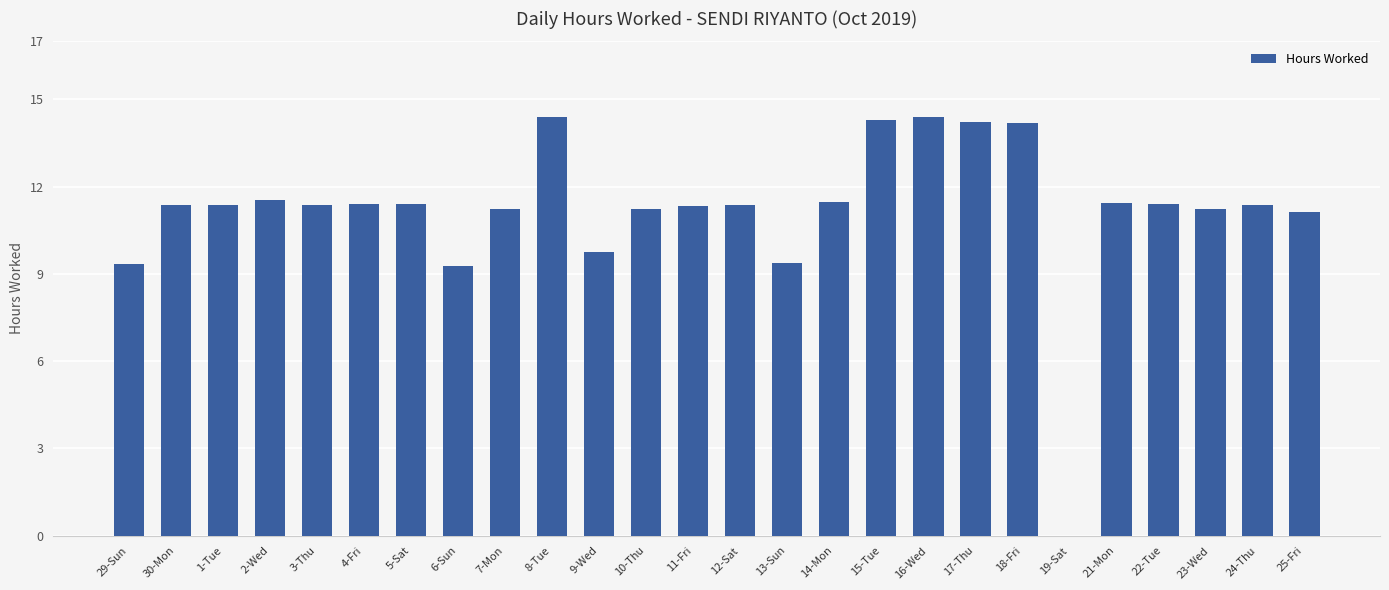

What is the change in value from 8-Tue to 24-Thu?

-3.0